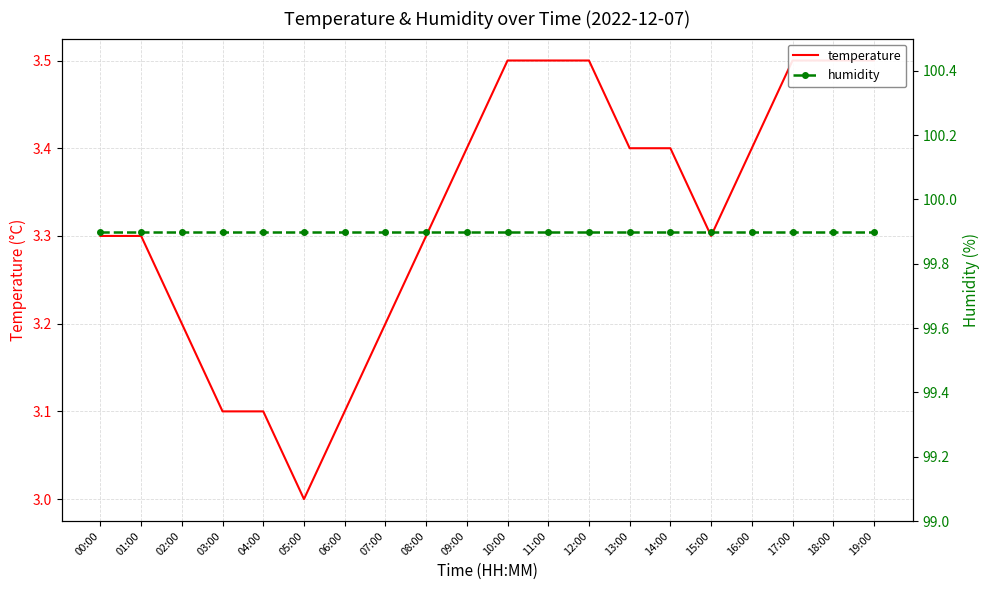

List the labels in order of humidity value, largest first.

00:00, 01:00, 02:00, 03:00, 04:00, 05:00, 06:00, 07:00, 08:00, 09:00, 10:00, 11:00, 12:00, 13:00, 14:00, 15:00, 16:00, 17:00, 18:00, 19:00